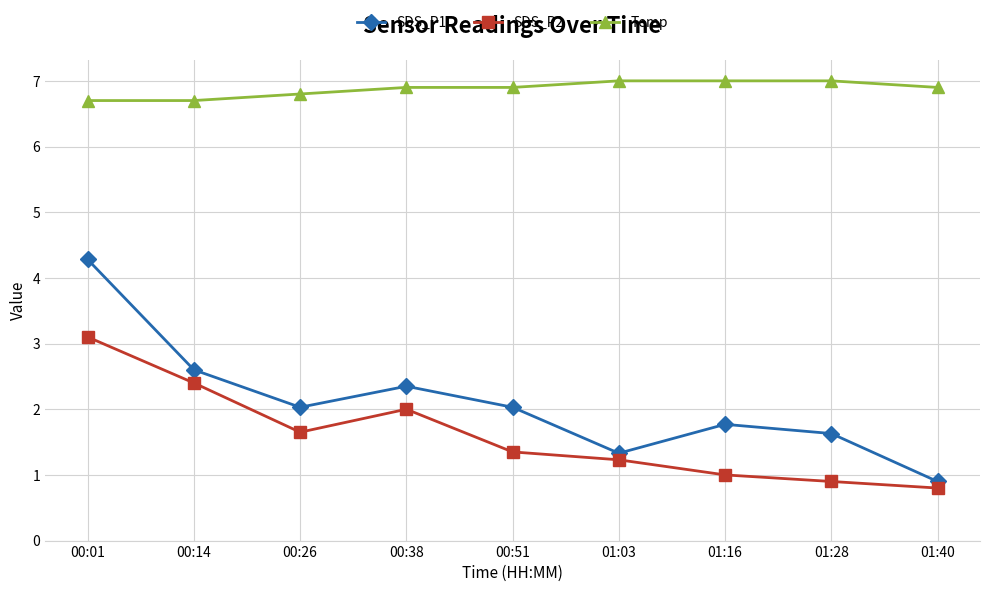

Is this an area chart (filled region under the line)?

No